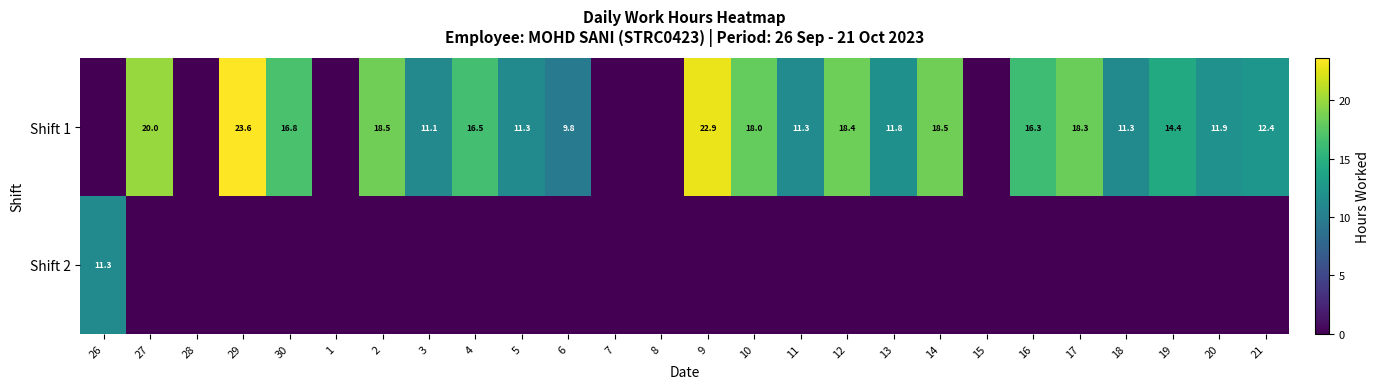

What is the difference between the Shift 1 values at 6 and 30?

7.0